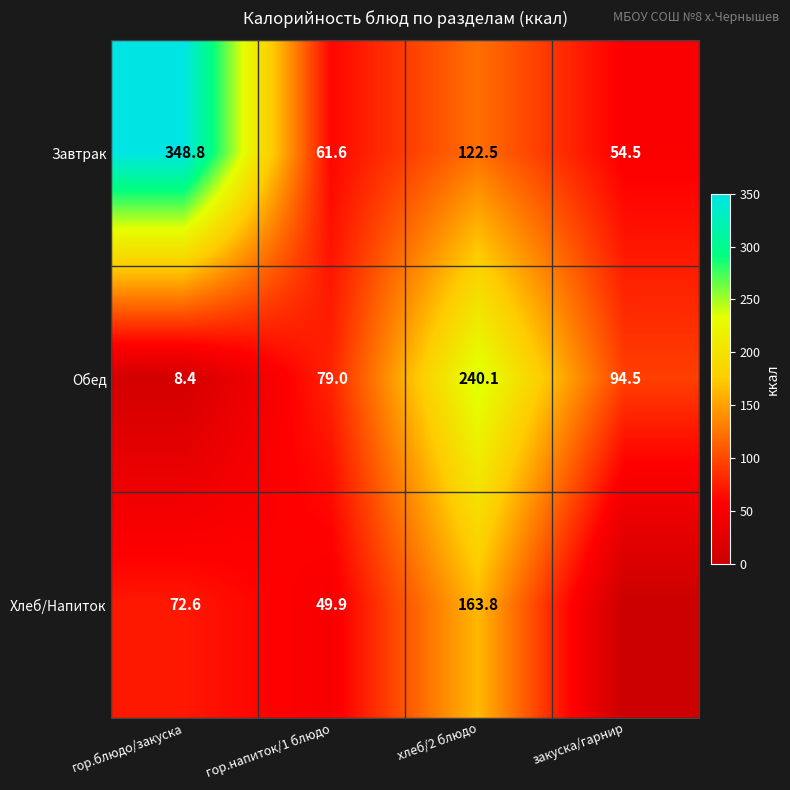

The value of Обед at гор.напиток/1 блюдо is 17.8. True or false?

False